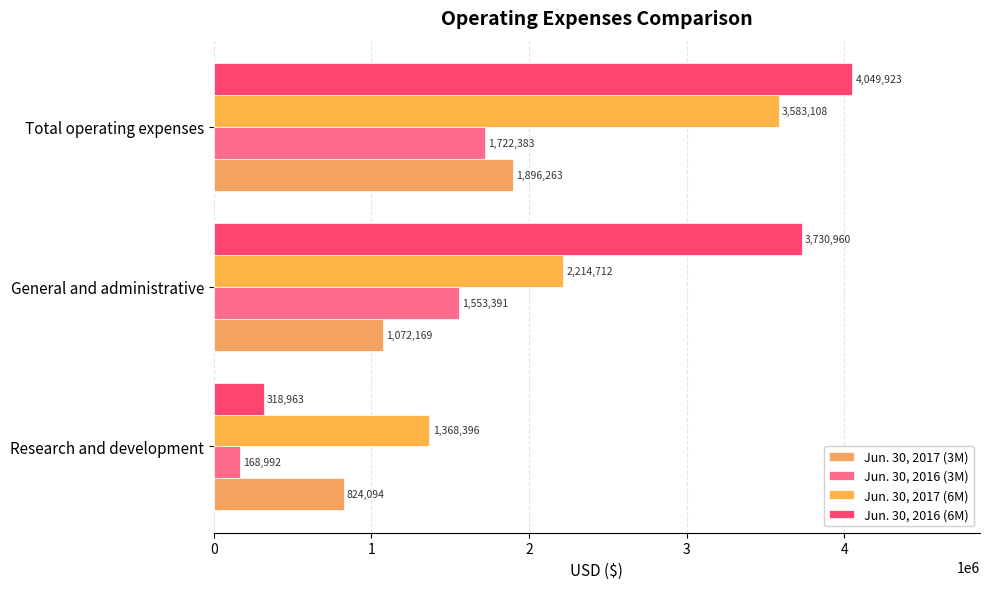

At which label is Jun. 30, 2017 (6M) closest to 2475752?

General and administrative